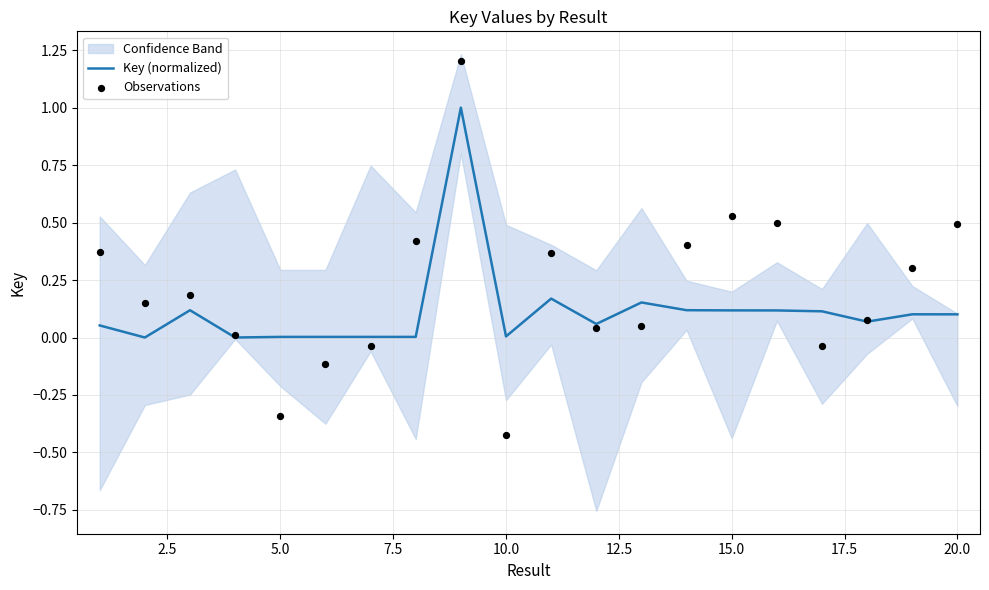

At how many categories does at least one series exceed 0?

20